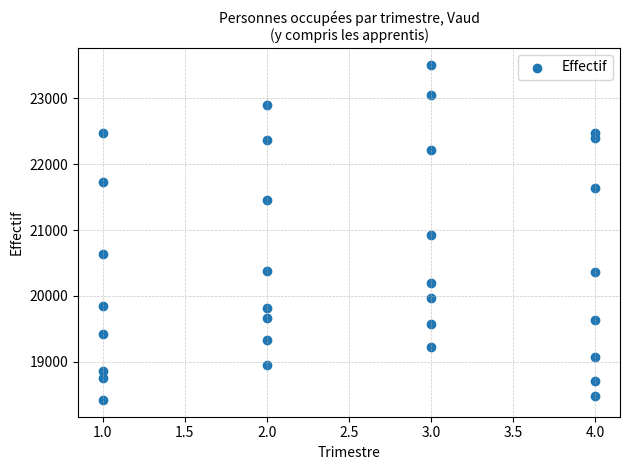

What is the range of X values (max minus min)?

3